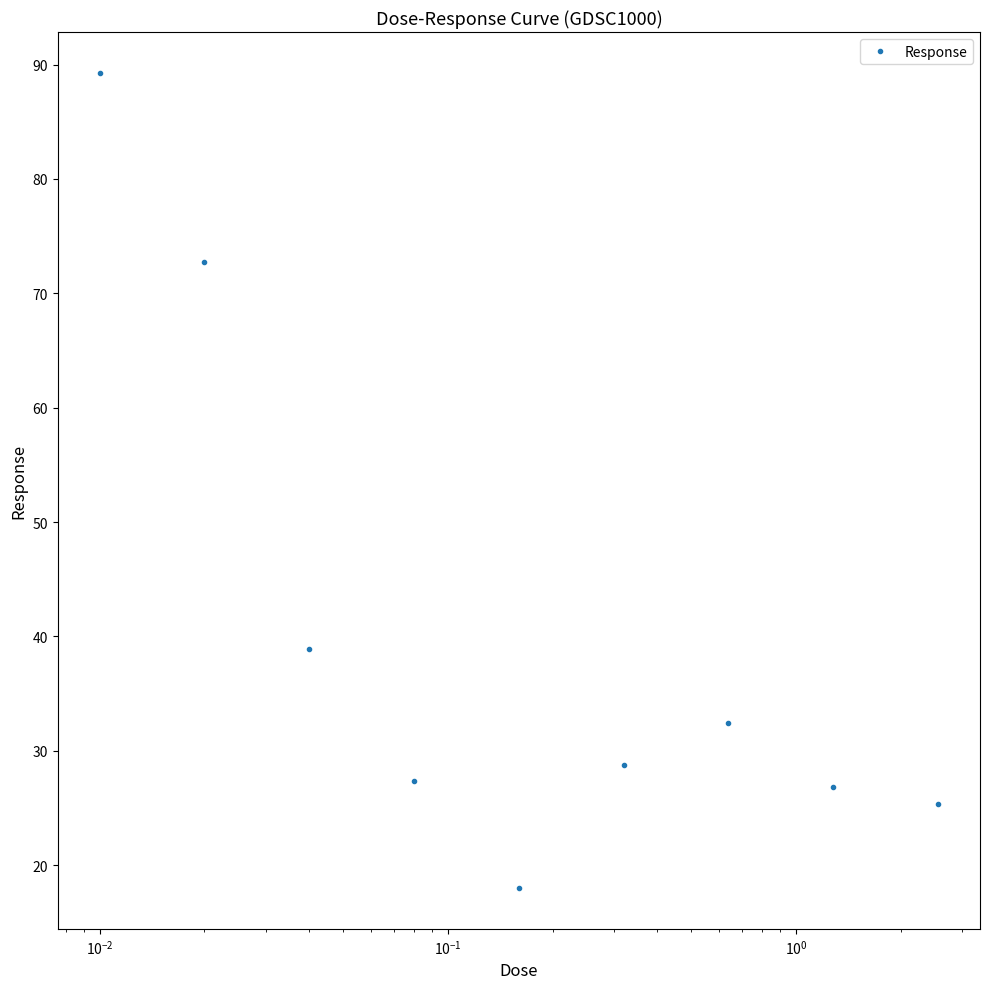

What is the minimum value shown in the chart?

18.0